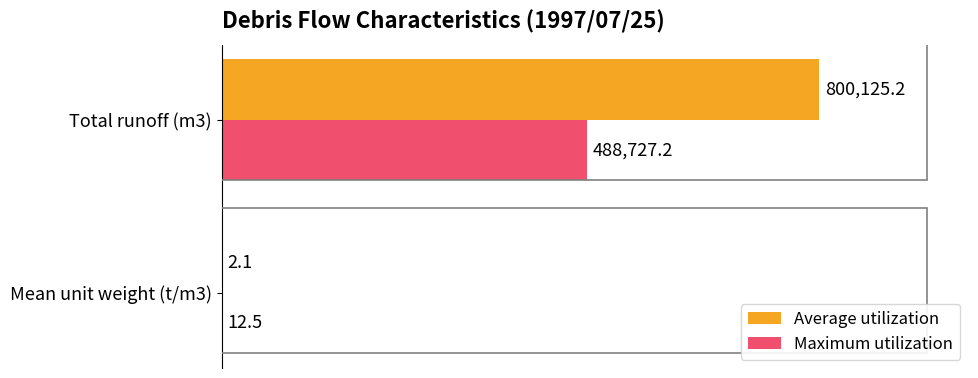

List the series in order of their peak value, lowest first.

Maximum utilization, Average utilization